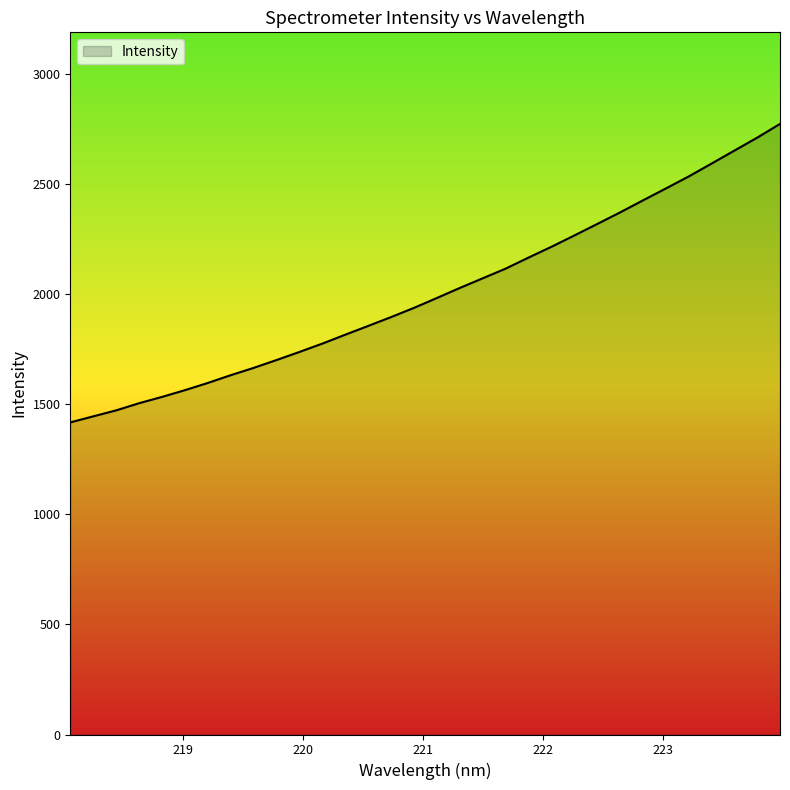

What is the smallest value displayed?

1416.9